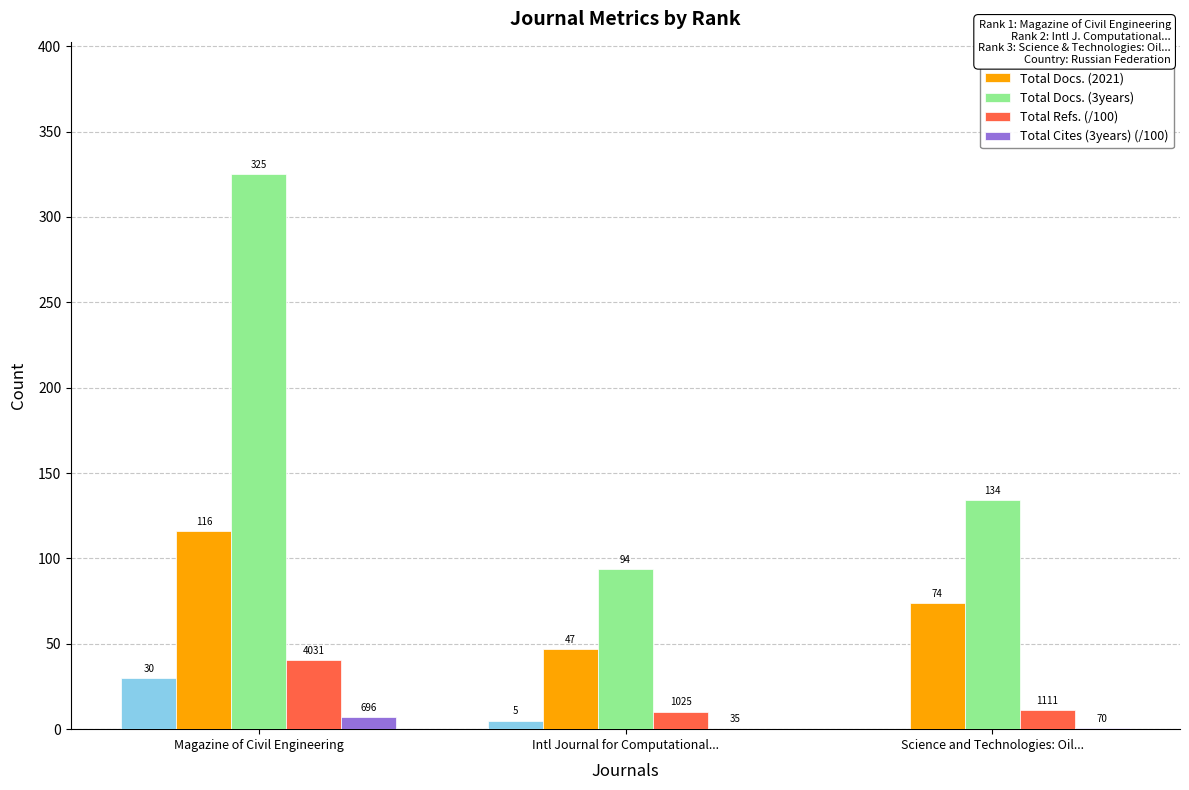

At which category is the sum across all series the highest?

Magazine of Civil Engineering